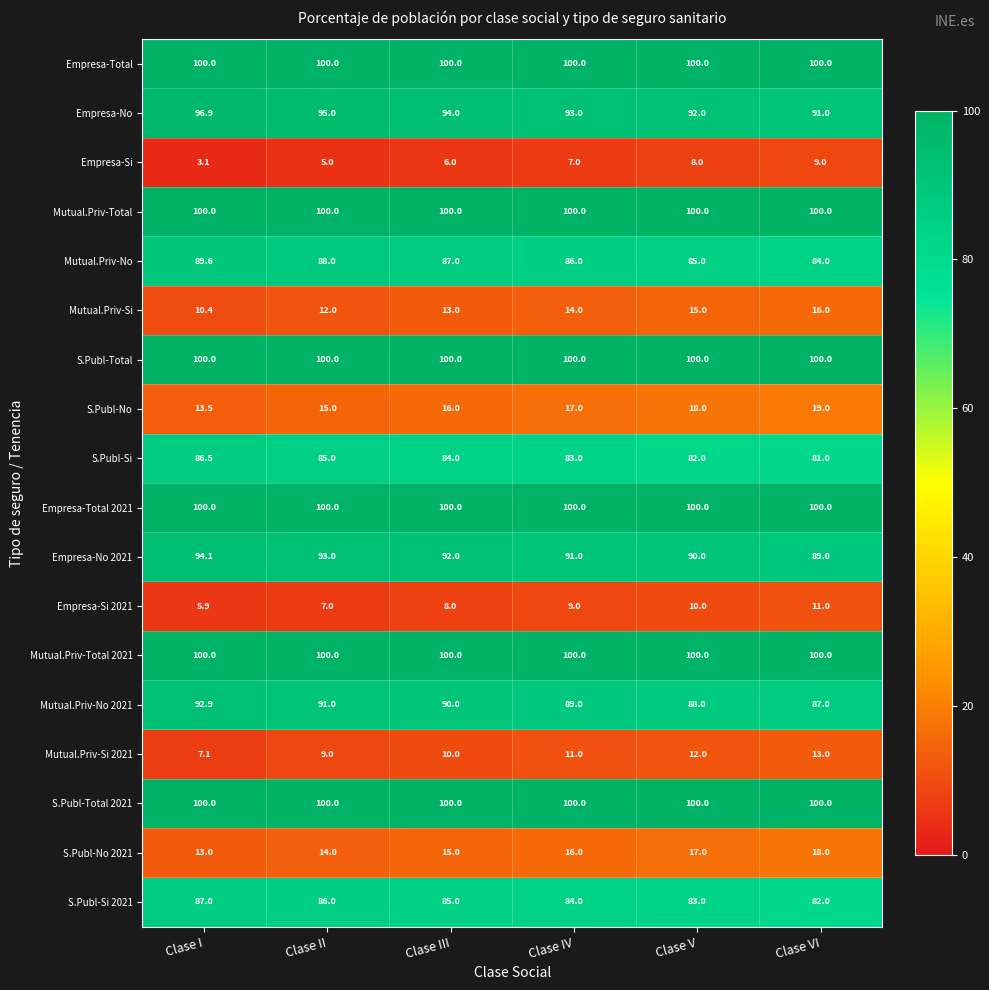

How many S.Publ-Si 2021 values are between 83 and 86?

4